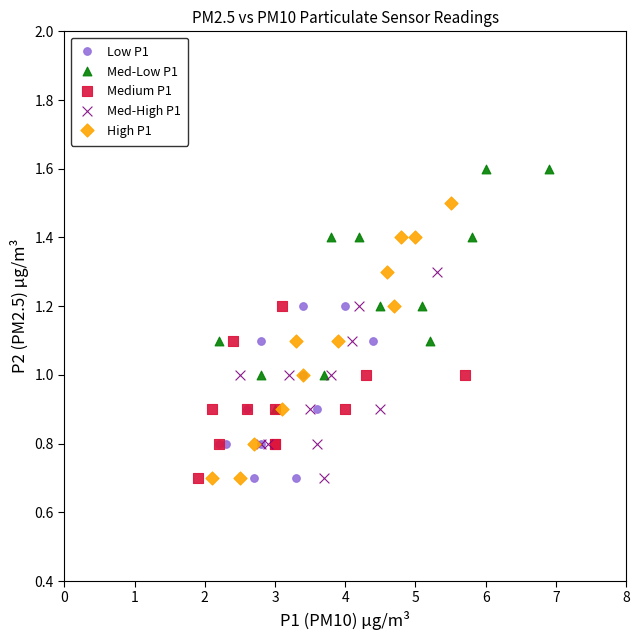

Which series has the widest spread of Y values?

High P1